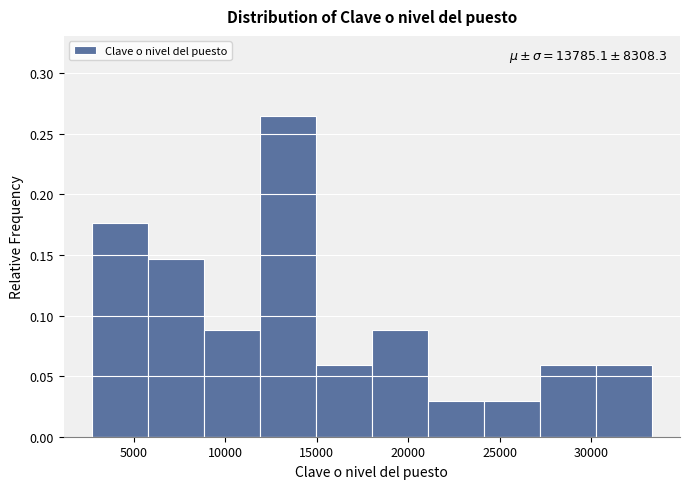

Which range on the x-axis has the tallest bar?

12000 to 15000